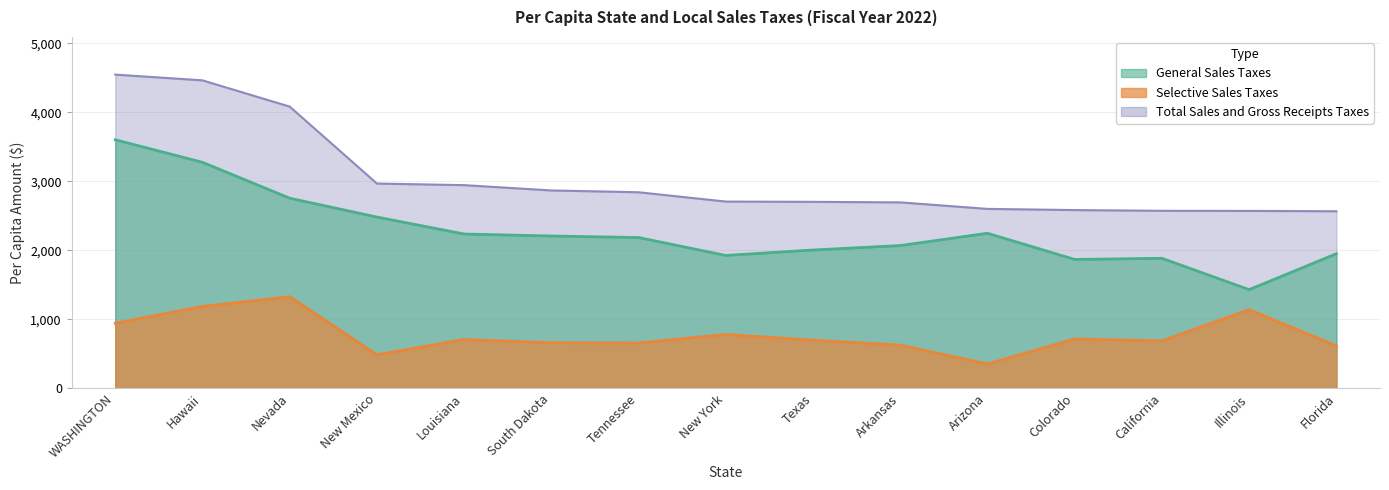

How many values in the General Sales Taxes series are below 2184?

7